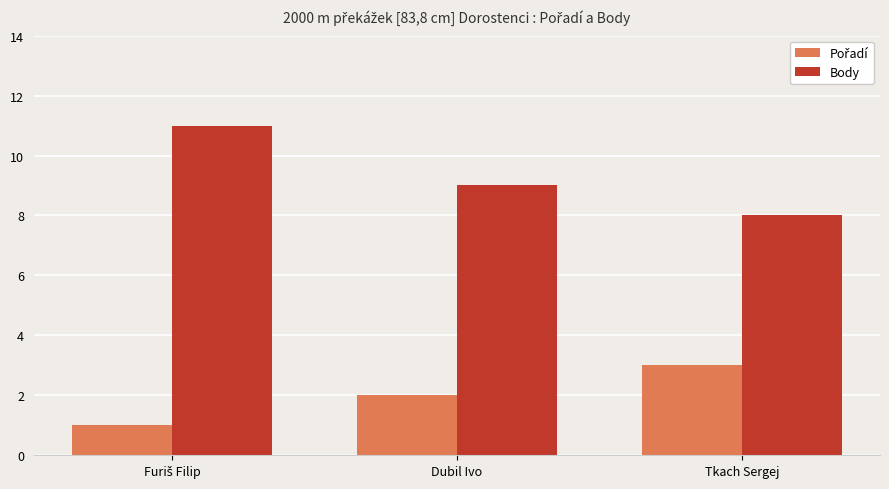

What is the lowest value of the Body series?

8